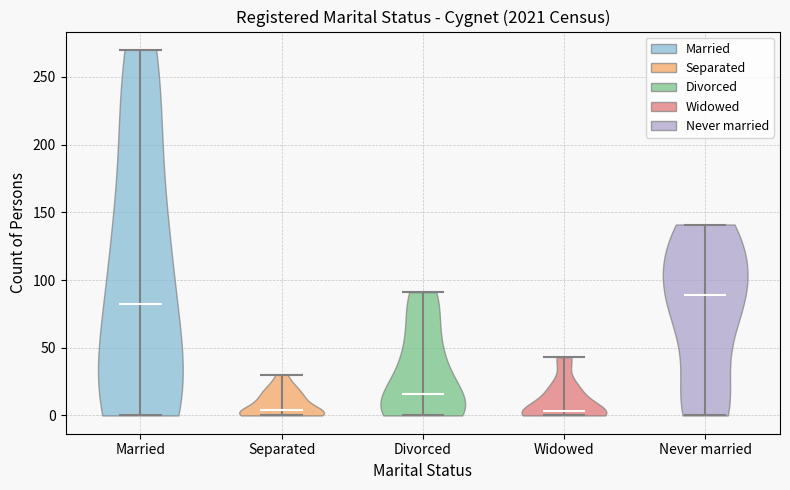

Where does the median line of the violin for Never married sit on the y-axis? The values are not printed on the chart, so give them approximately, as read against the axis.

90